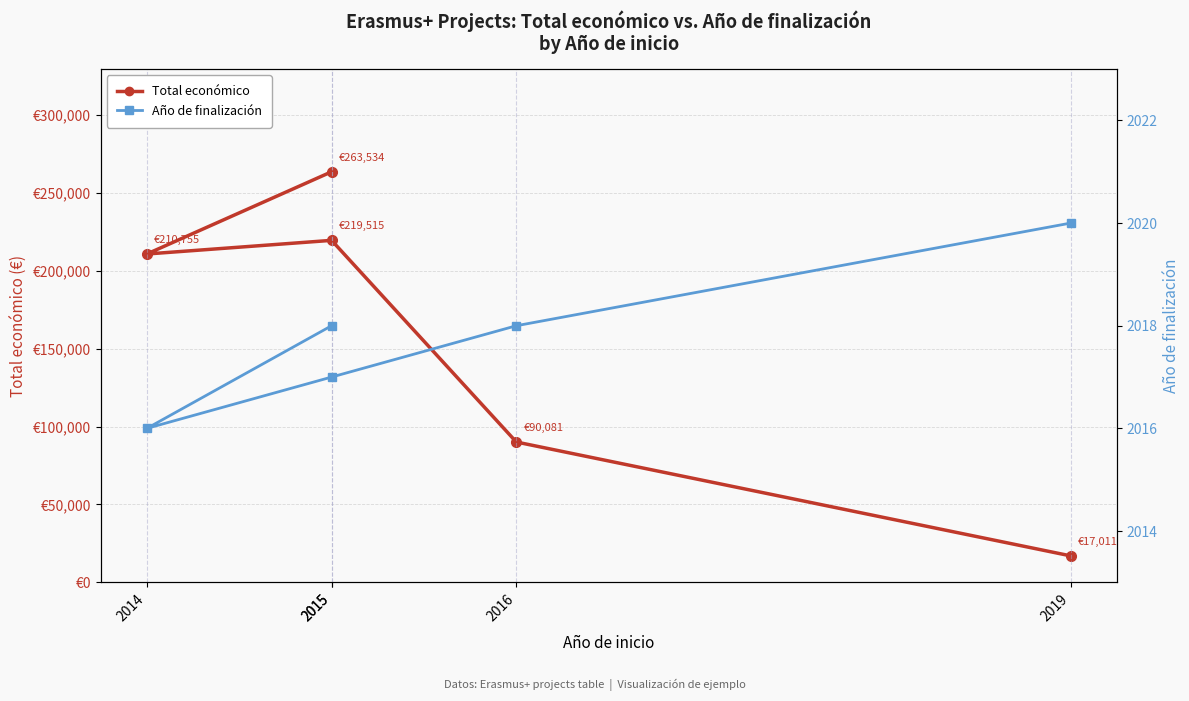

What is the difference between the Año de finalización values at 2015 and 2019?

2